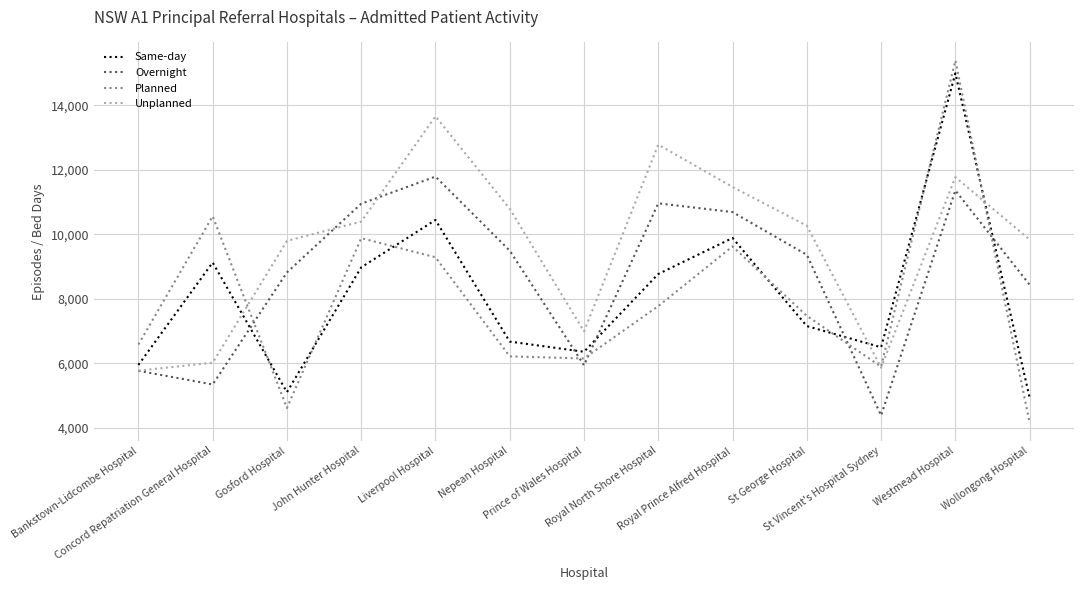

True or false: Planned has more than 1 points higher than both neighbors.

True